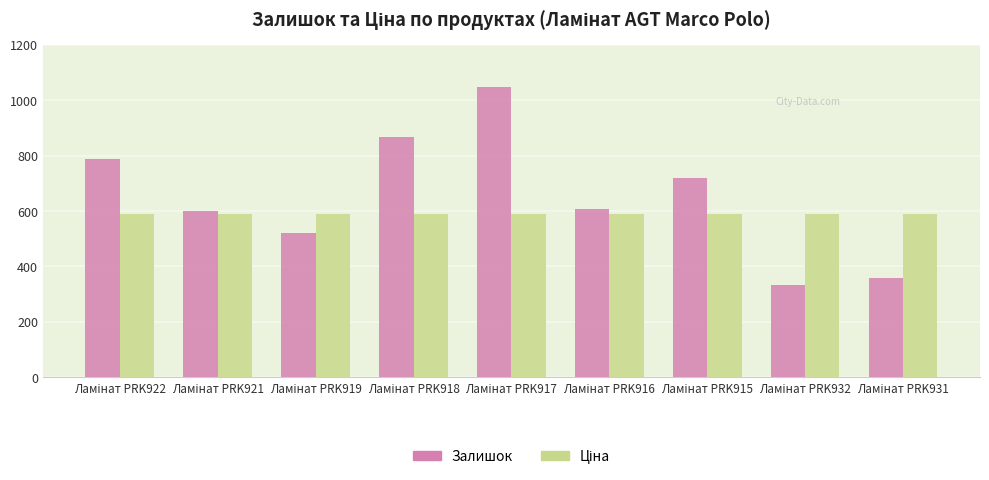

What is the maximum value shown in the chart?

1047.0